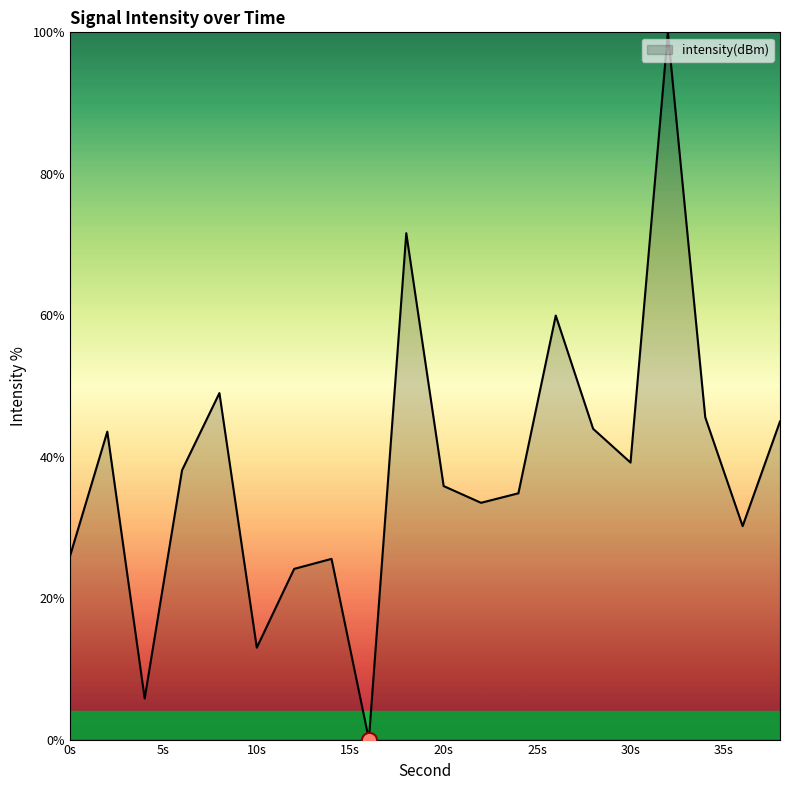

What is the difference between the maximum and minimum values?

100.0